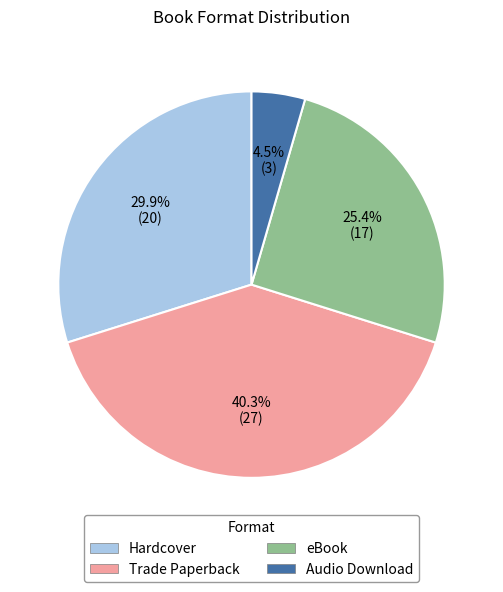

Do Trade Paperback and Audio Download together represent more than half of the pie?

No